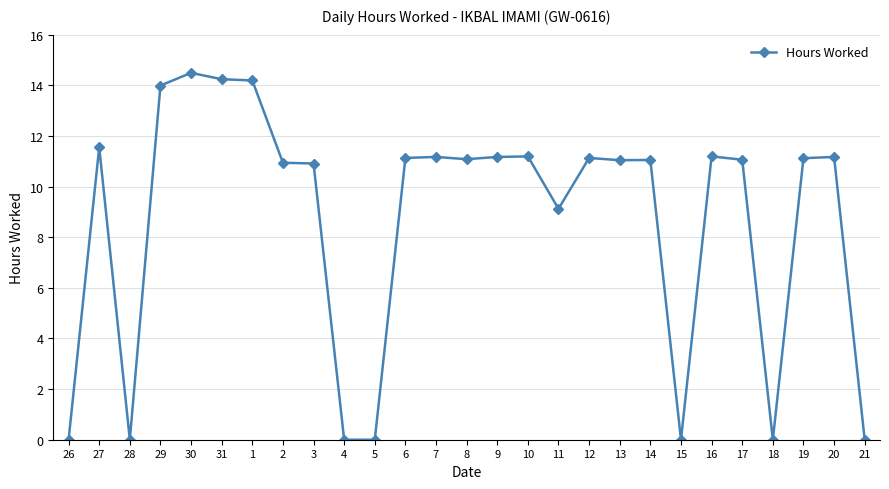

What is the change in value from 26 to 9?

+11.2